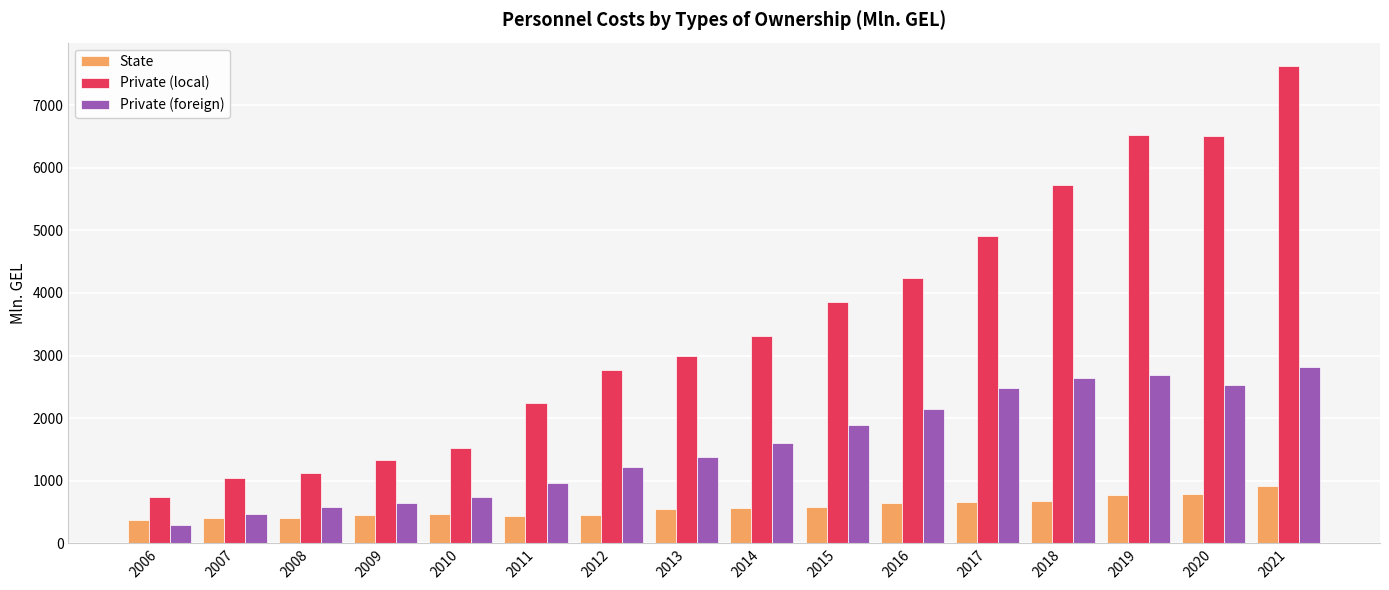

What value does the Private (foreign) series have at 2018?

2641.1